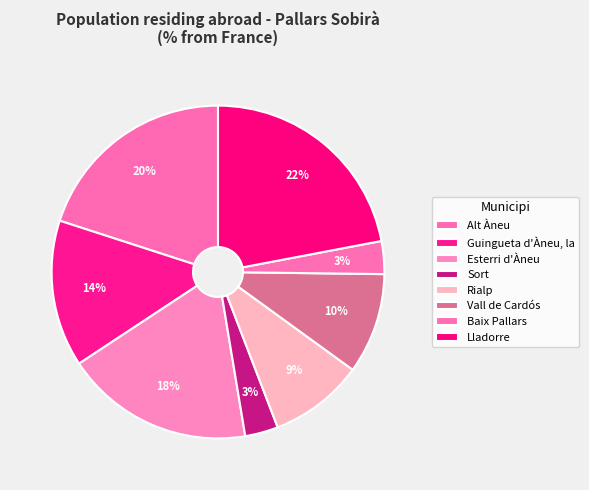

Is the sum of Sort and Guingueta d'Àneu, la greater than half?

No